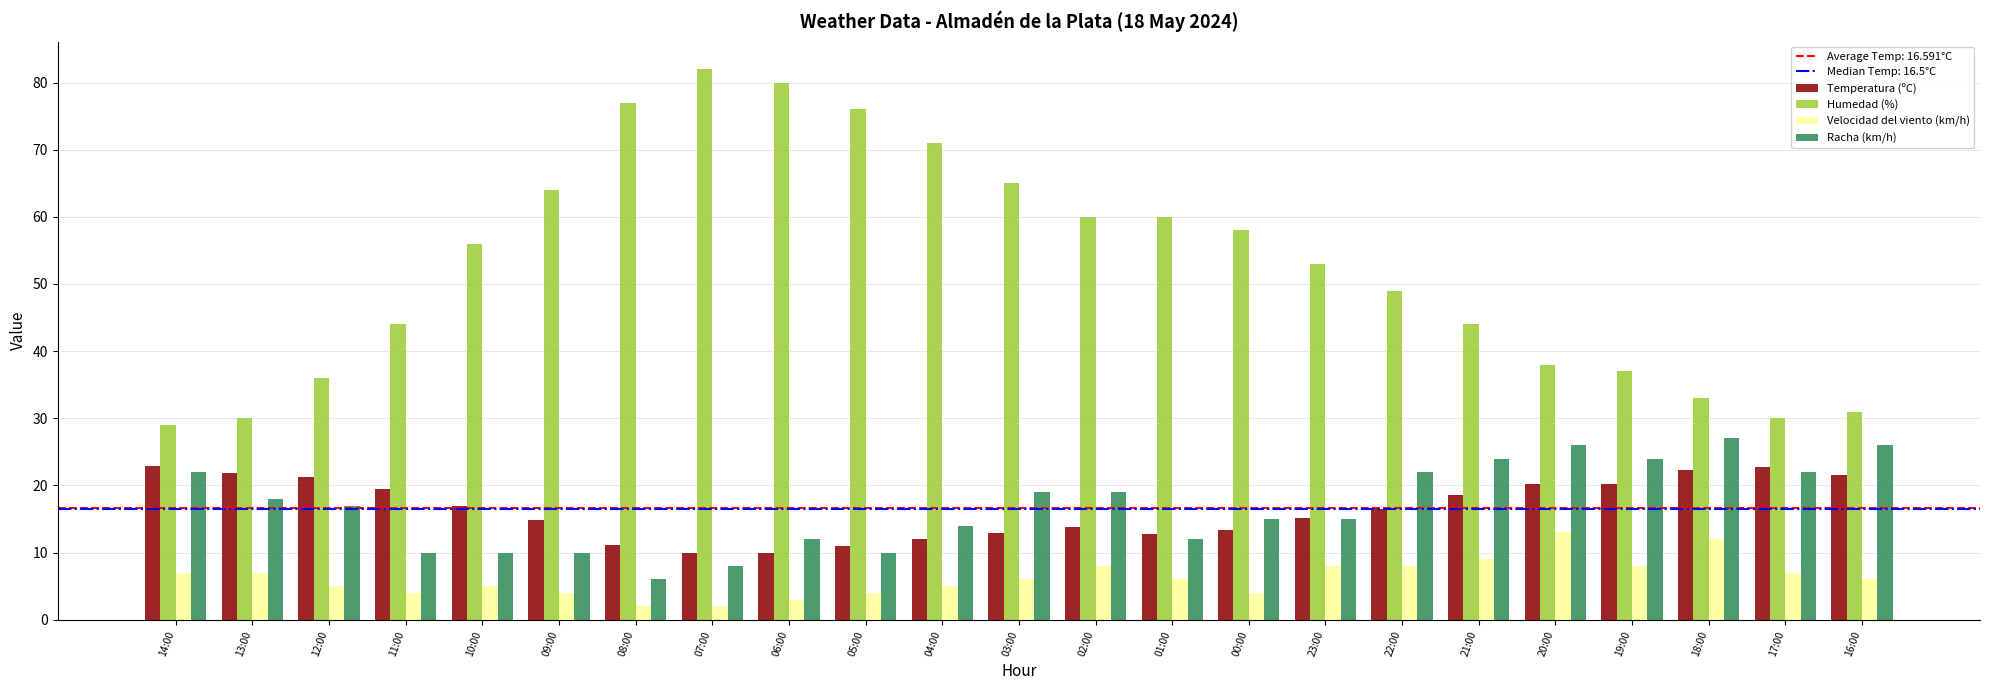

At how many categories does at least one series exceed 18?

23